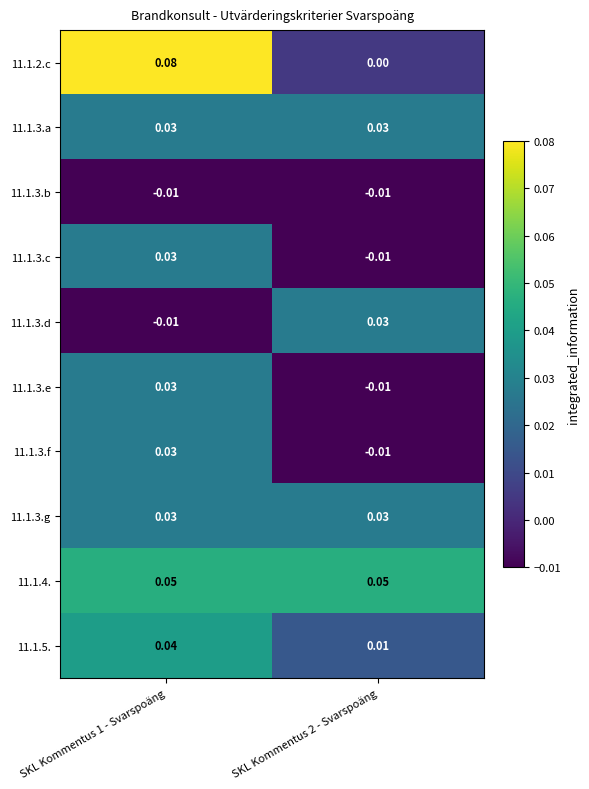

Which series has the largest total across all categories?

11.1.4.